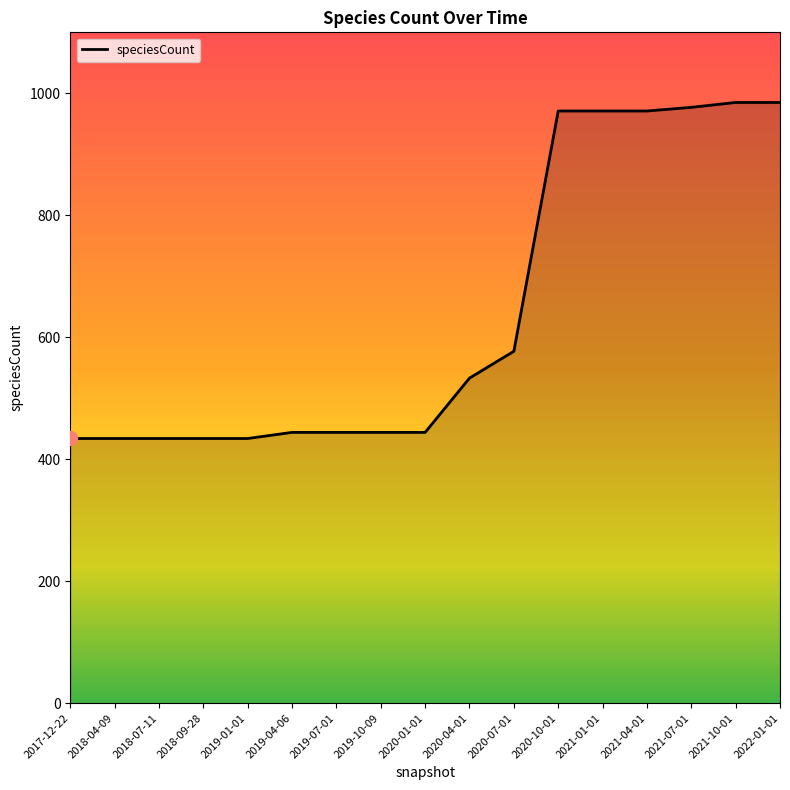

Does the chart display data point markers on the line(s)?

No